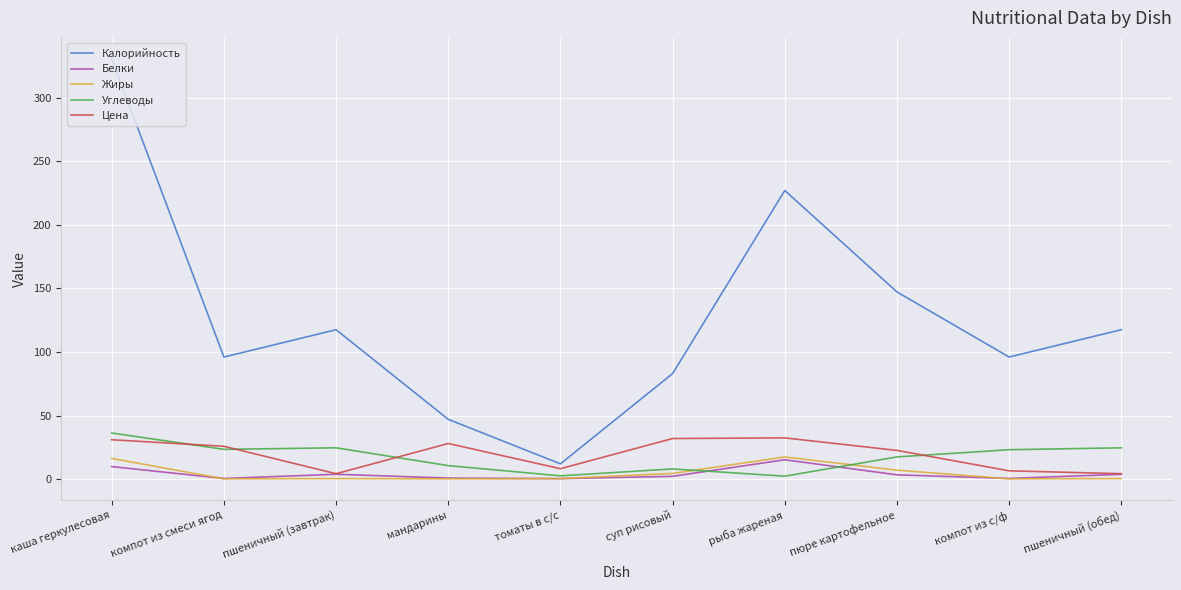

True or false: Цена and Калорийность cross at least once.

False